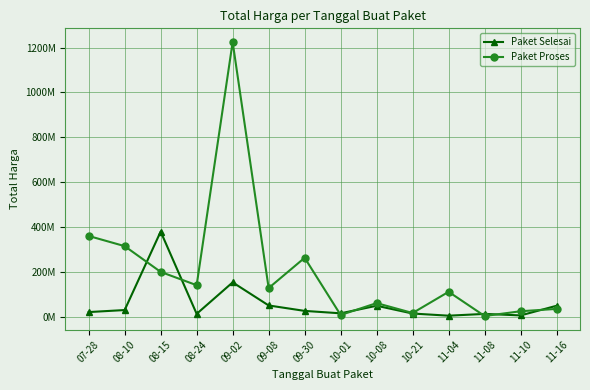

How many intersections are there between Paket Proses and Paket Selesai?

7